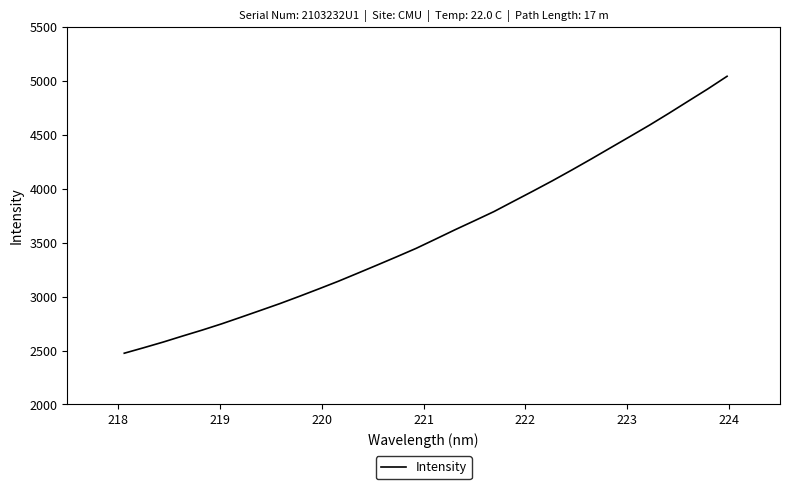

What is the difference between the maximum and minimum values?

2569.7